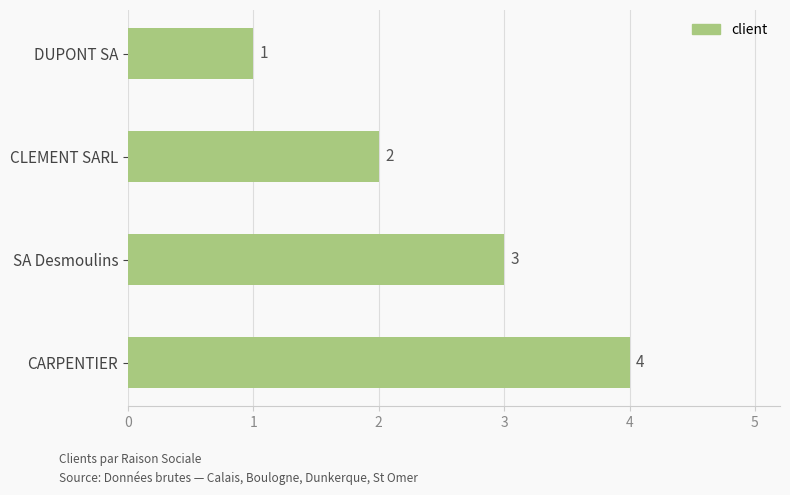

Between SA Desmoulins and CLEMENT SARL, which is larger?

SA Desmoulins